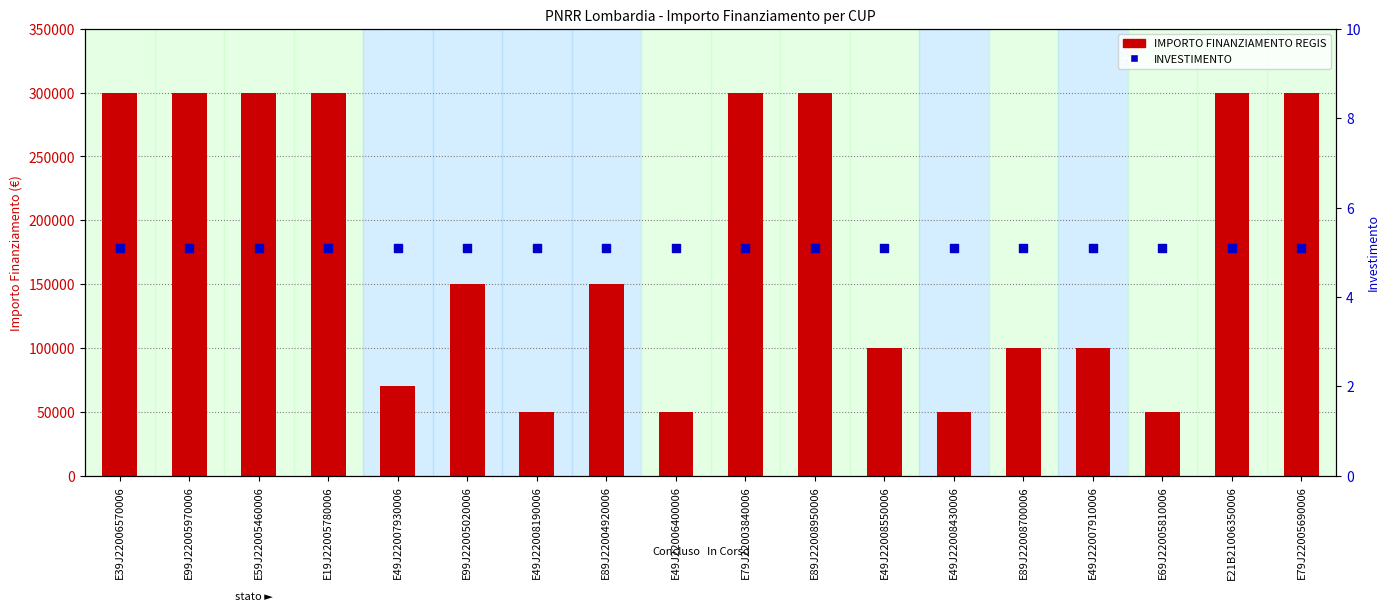

Which series reaches the maximum Y coordinate?

IMPORTO FINANZIAMENTO REGIS